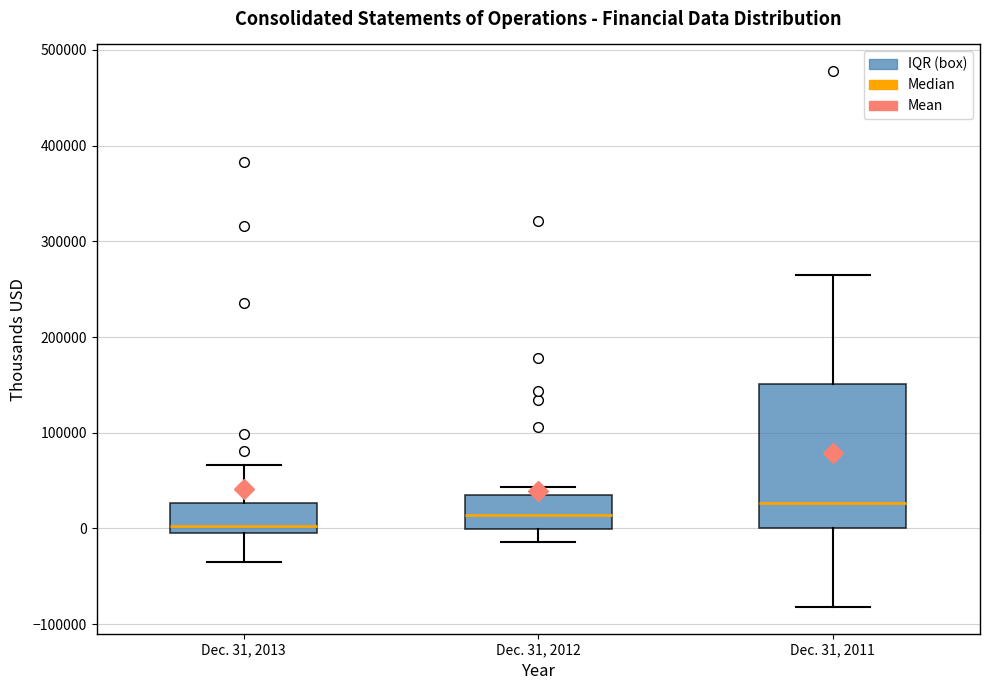

Which box has the lowest median line?

Dec. 31, 2013